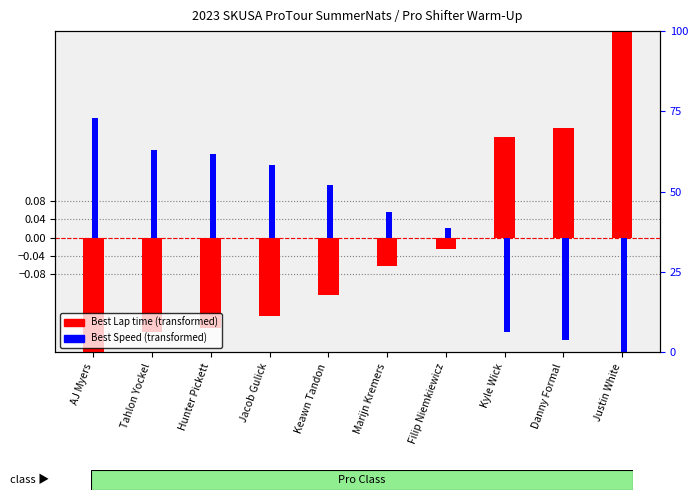

Between Jacob Gulick and Danny Formal, which series saw the biggest shift?

Best Lap time (transformed)